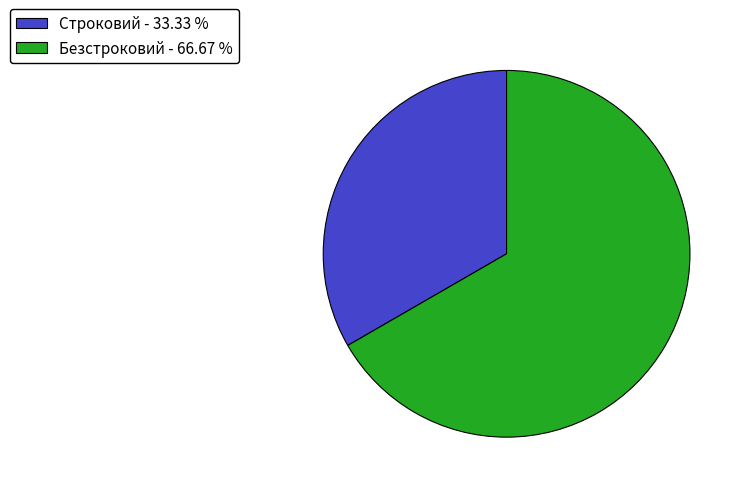

Does Безстроковий represent more than half of the total?

Yes